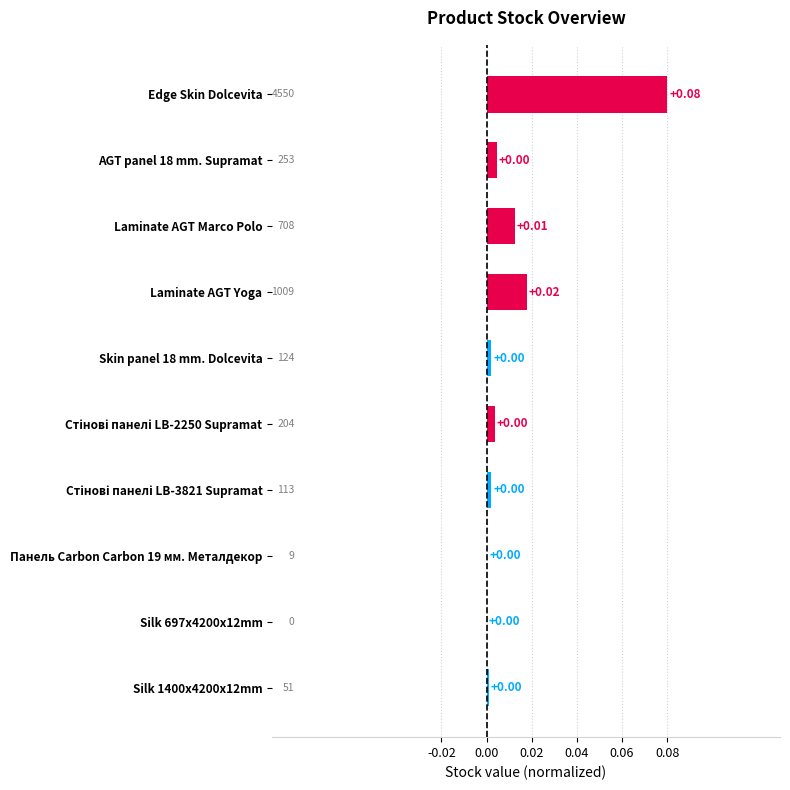

Are the bars horizontal?

Yes